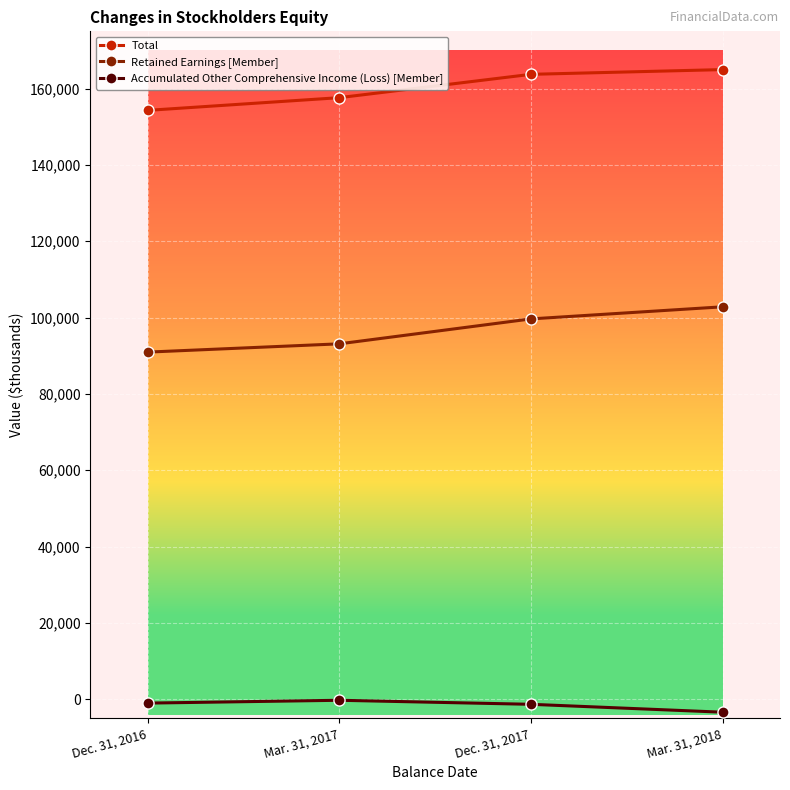

Is it true that Retained Earnings [Member] equals 44518 at Mar. 31, 2018?

False